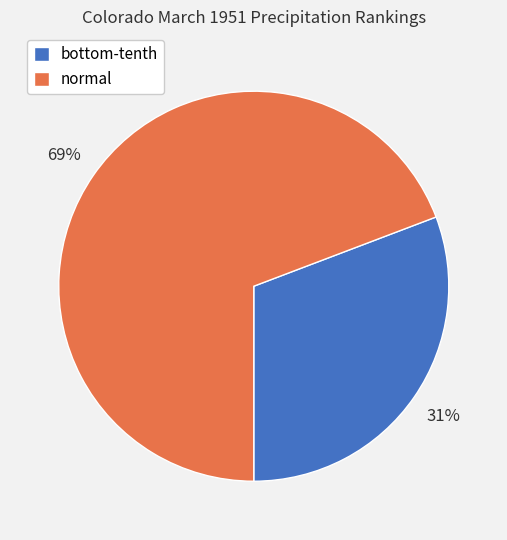

Does any single category account for the majority?

Yes